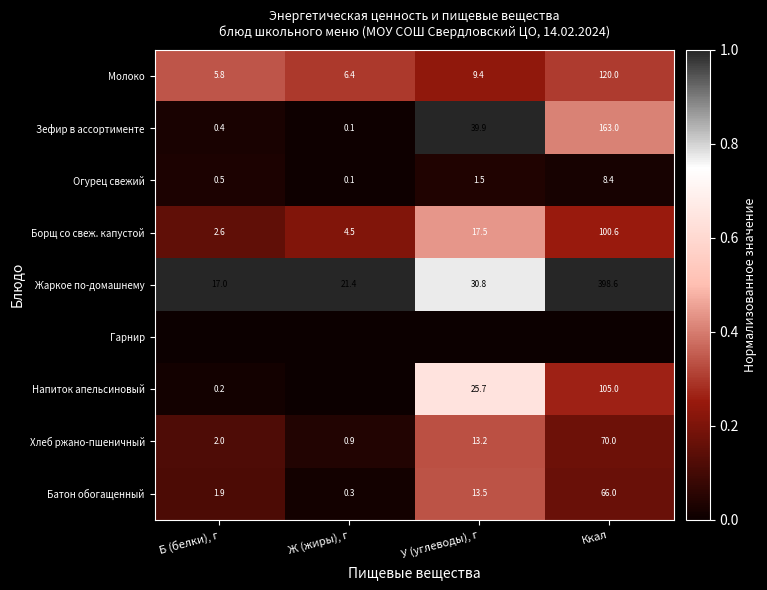

True or false: Батон обогащенный has a value of 2.8 at Б (белки), г.

False